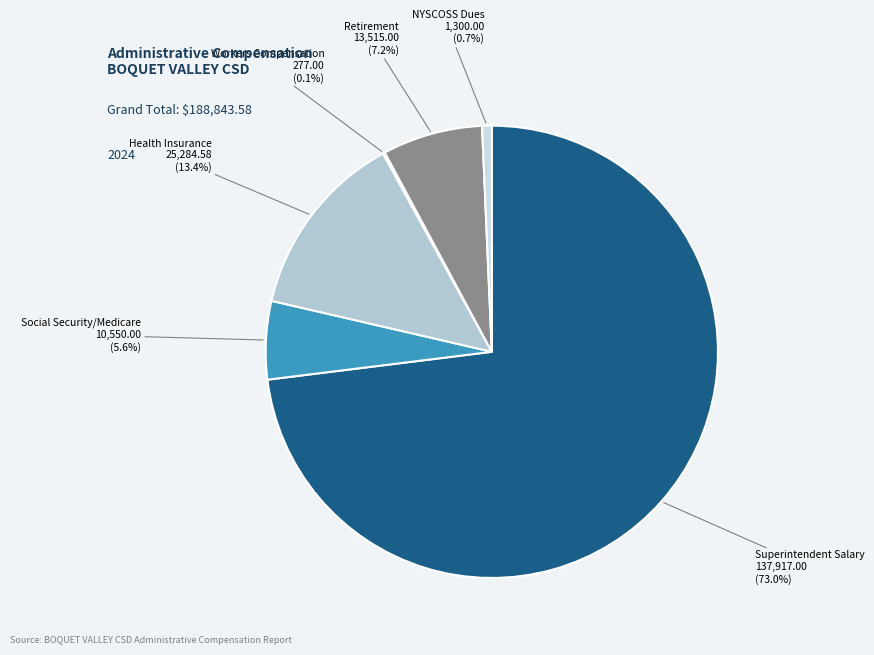

Do Health Insurance 25,284.58 (13.4%) and Superintendent Salary 137,917.00 (73.0%) together represent more than half of the pie?

Yes